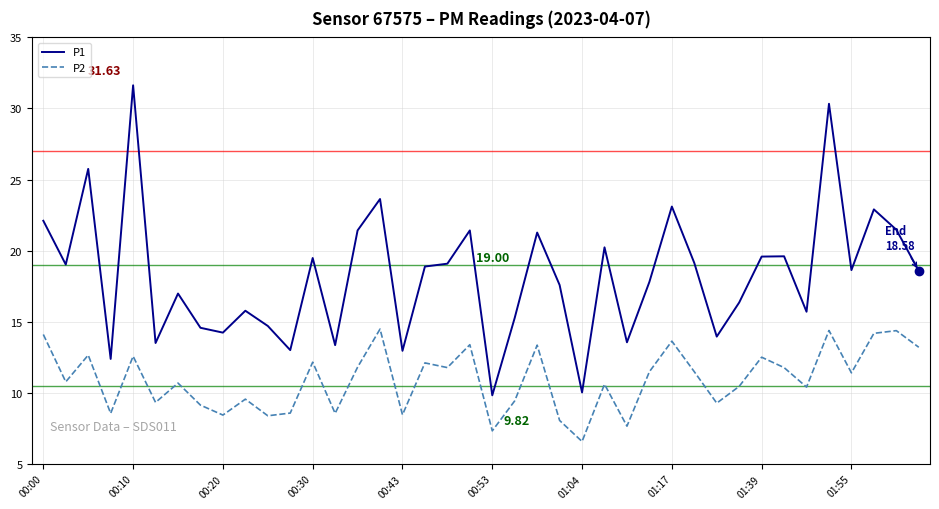

What is the difference between the maximum and minimum values in the P2 series?

7.9